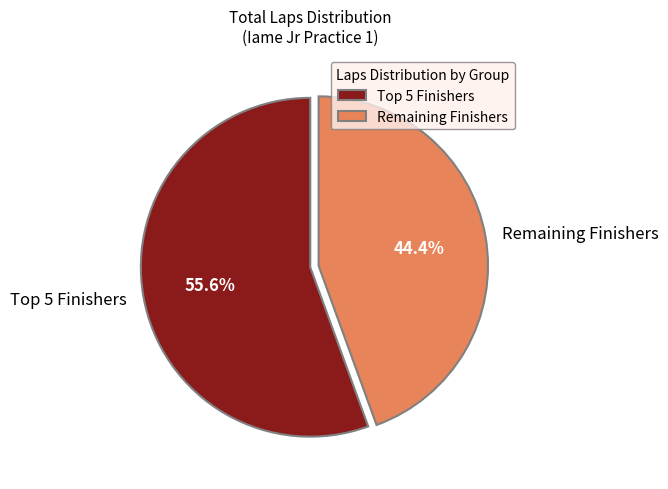

Count the number of slices in the pie.

2